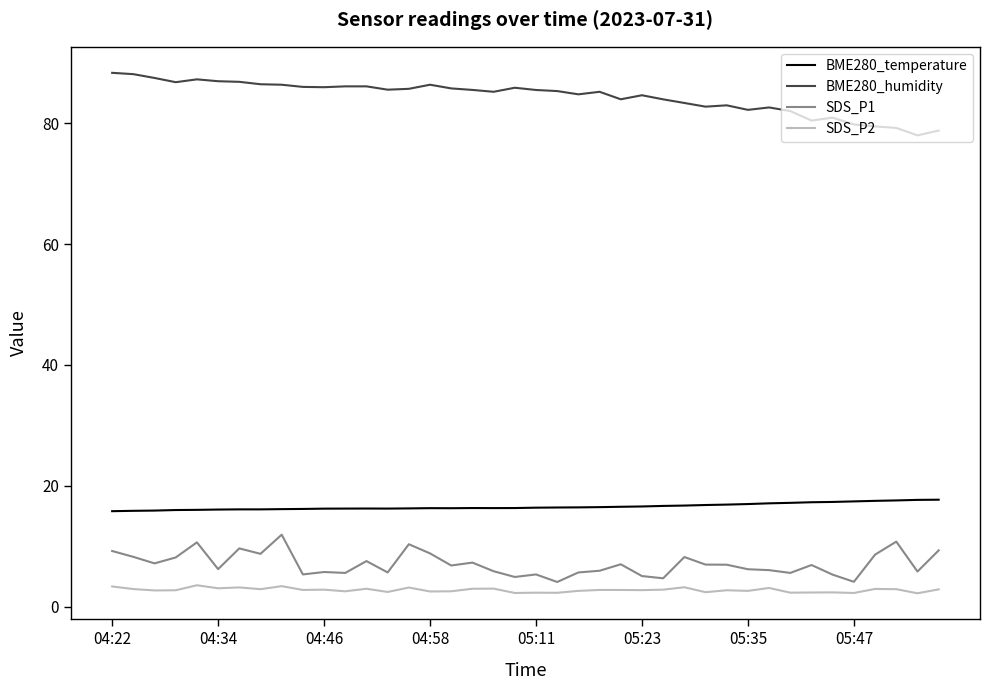

List the series in order of their peak value, highest first.

BME280_humidity, BME280_temperature, SDS_P1, SDS_P2